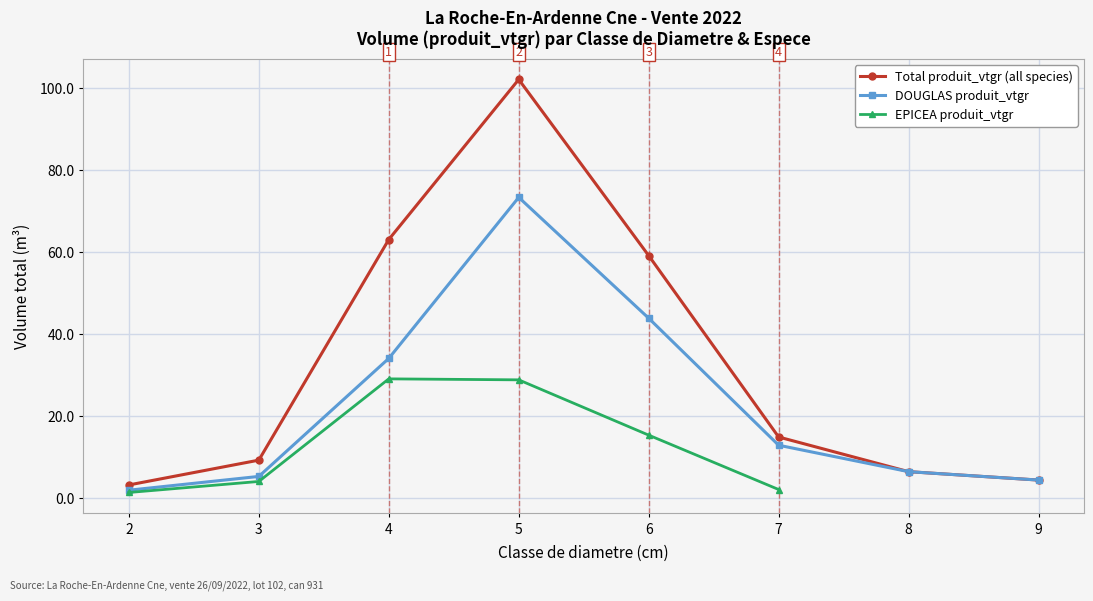

Is the value of DOUGLAS produit_vtgr at 6 greater than the value of Total produit_vtgr (all species) at 3?

Yes